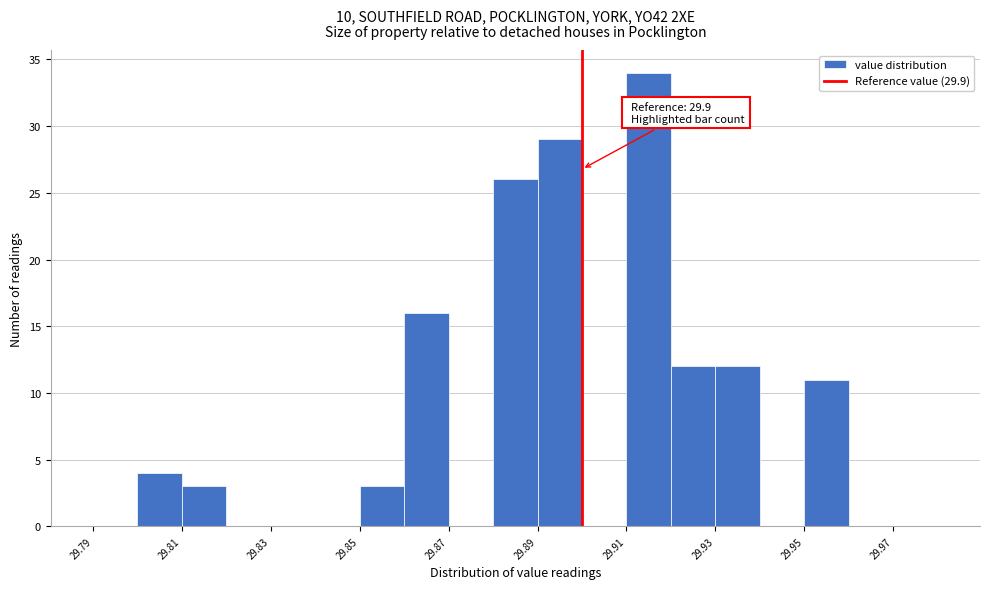

Over which range of the x-axis is the bar tallest?

29.91 to 29.92